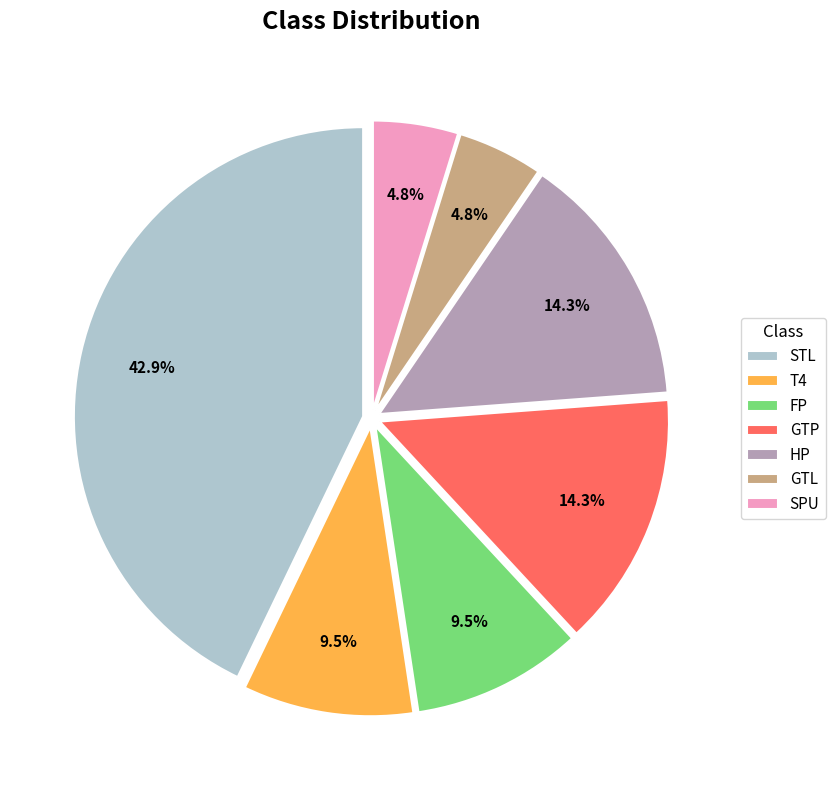

True or false: GTP accounts for 1% of the total.

False